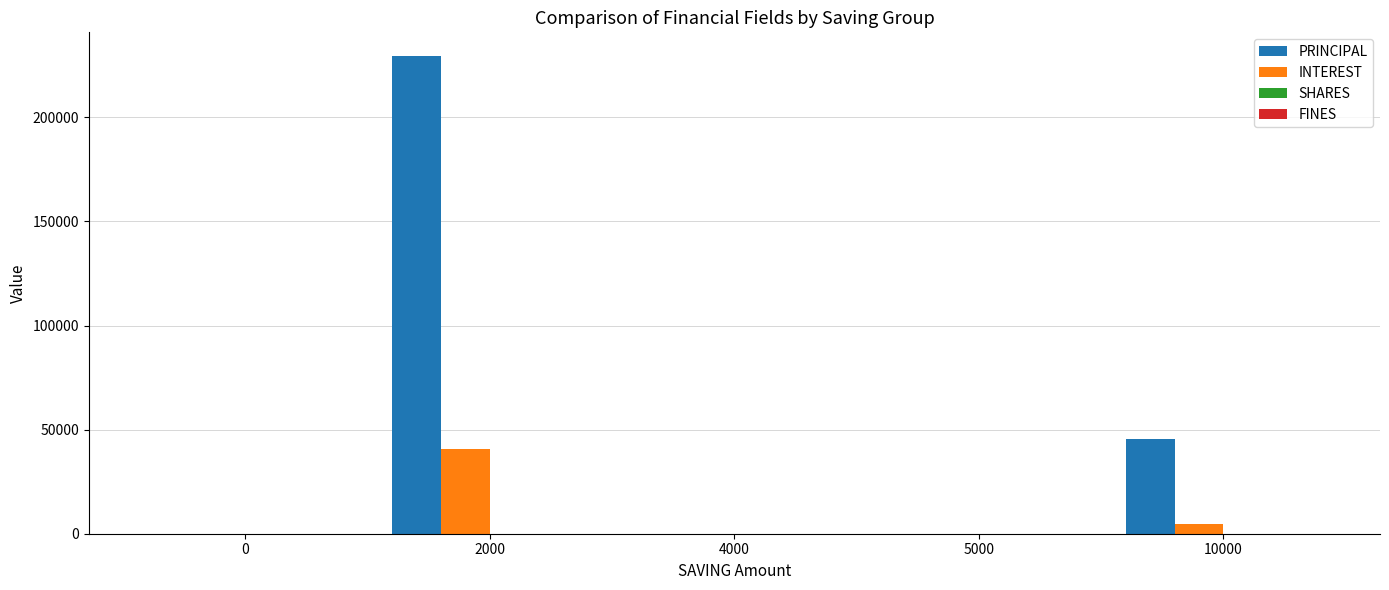

True or false: PRINCIPAL has a value of 0 at 5000.

True